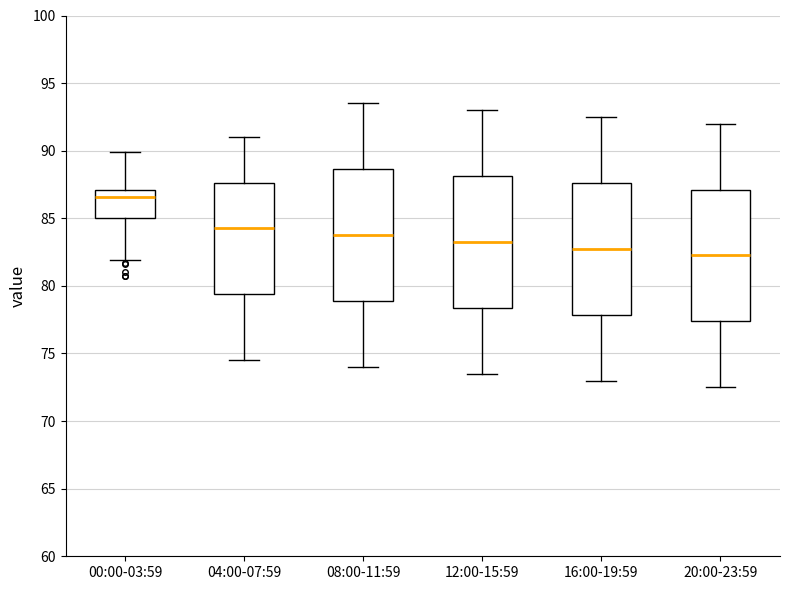

Reading left to right, read every box against the y-axis: the position of its median line, the range the box covers, and the ends of its whiskers. The values are not printed on the chart, so give them approximately, as read against the axis.

00:00-03:59: median 86.5, box 85.0 to 87.0, whiskers 82.0 to 90.0
04:00-07:59: median 84.5, box 79.5 to 87.5, whiskers 74.5 to 91.0
08:00-11:59: median 84.0, box 79.0 to 88.5, whiskers 74.0 to 93.5
12:00-15:59: median 83.5, box 78.5 to 88.0, whiskers 73.5 to 93.0
16:00-19:59: median 83.0, box 78.0 to 87.5, whiskers 73.0 to 92.5
20:00-23:59: median 82.5, box 77.5 to 87.0, whiskers 72.5 to 92.0